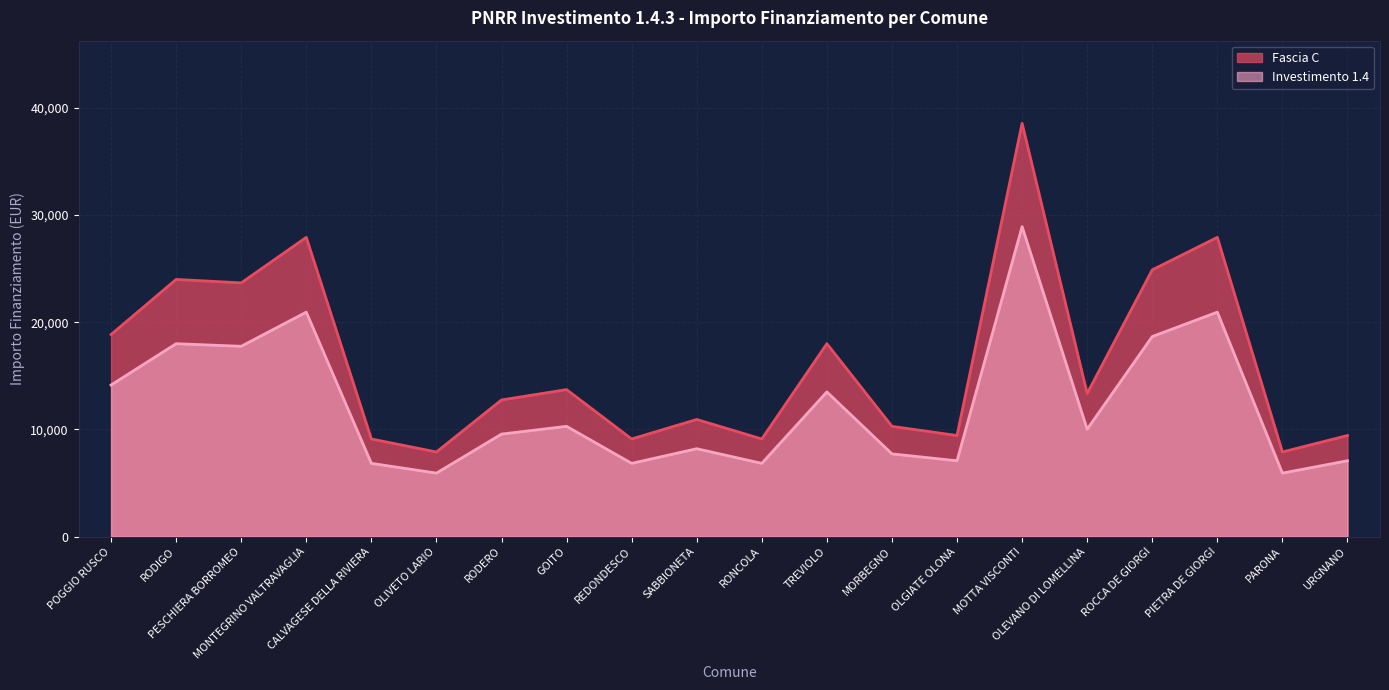

Rank the series by their average value, from highest to lowest.

Fascia C, Investimento 1.4